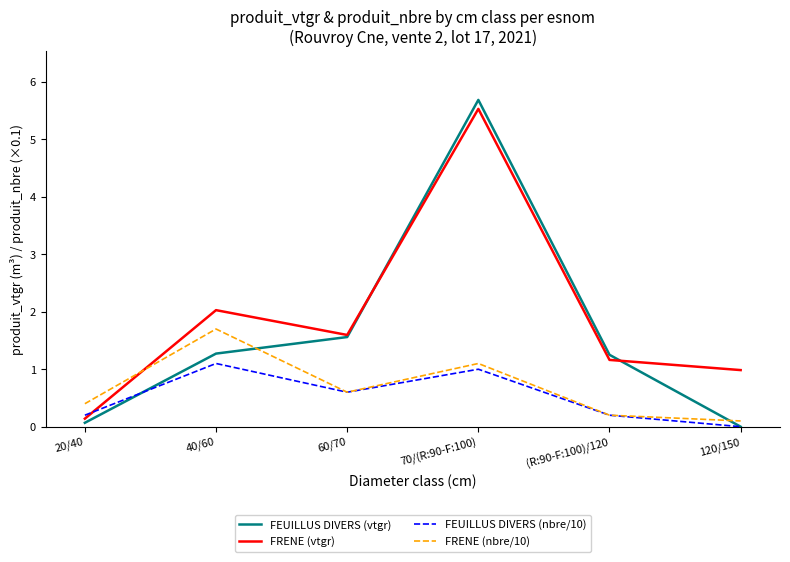

The FRENE (nbre/10) series shows 1.6 at 70/(R:90-F:100). True or false?

False